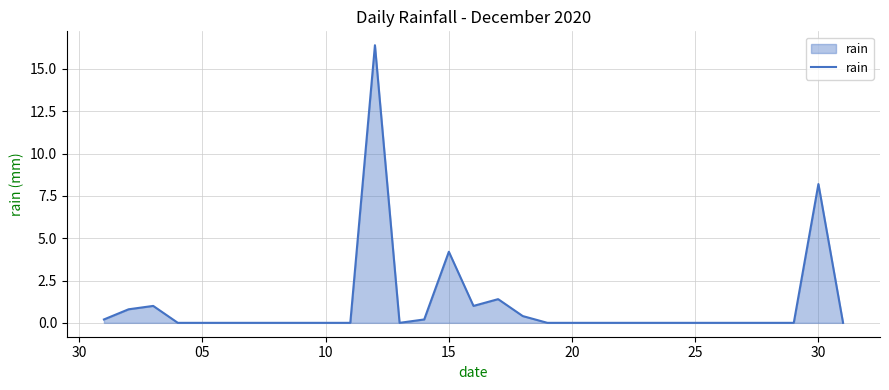

What is the greatest value displayed?

16.4